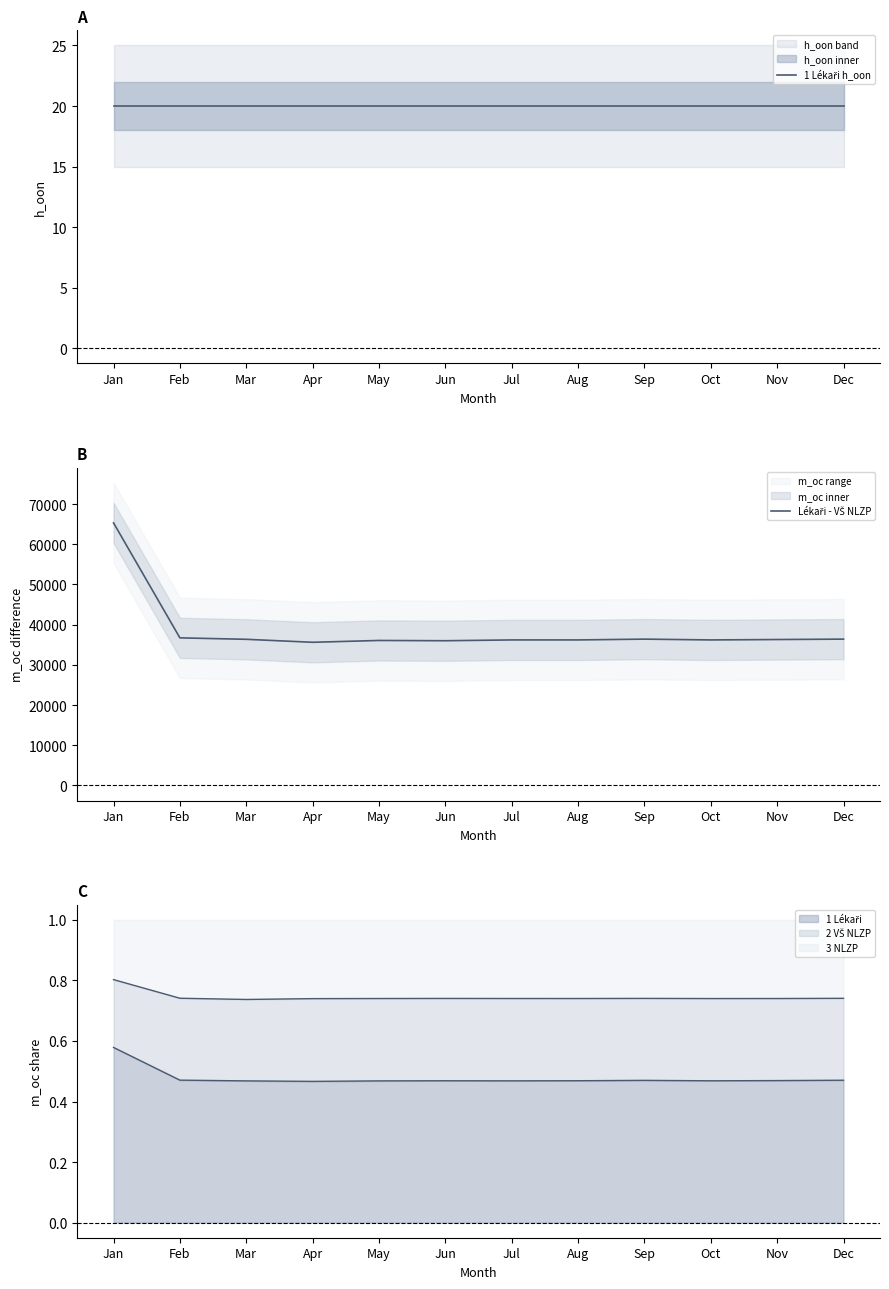

Rank the categories by 1 Lékaři h_oon value from highest to lowest.

Jan, Feb, Mar, Apr, May, Jun, Jul, Aug, Sep, Oct, Nov, Dec